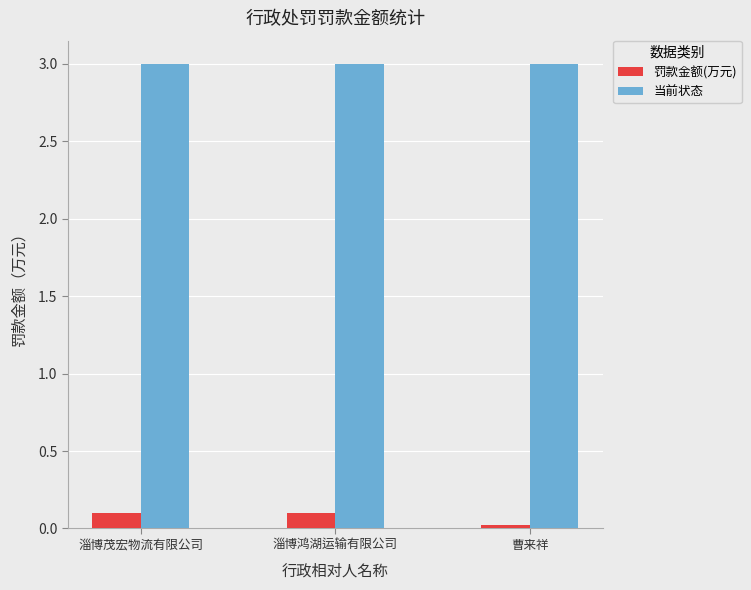

Are the bars grouped side by side (vs. stacked)?

Yes